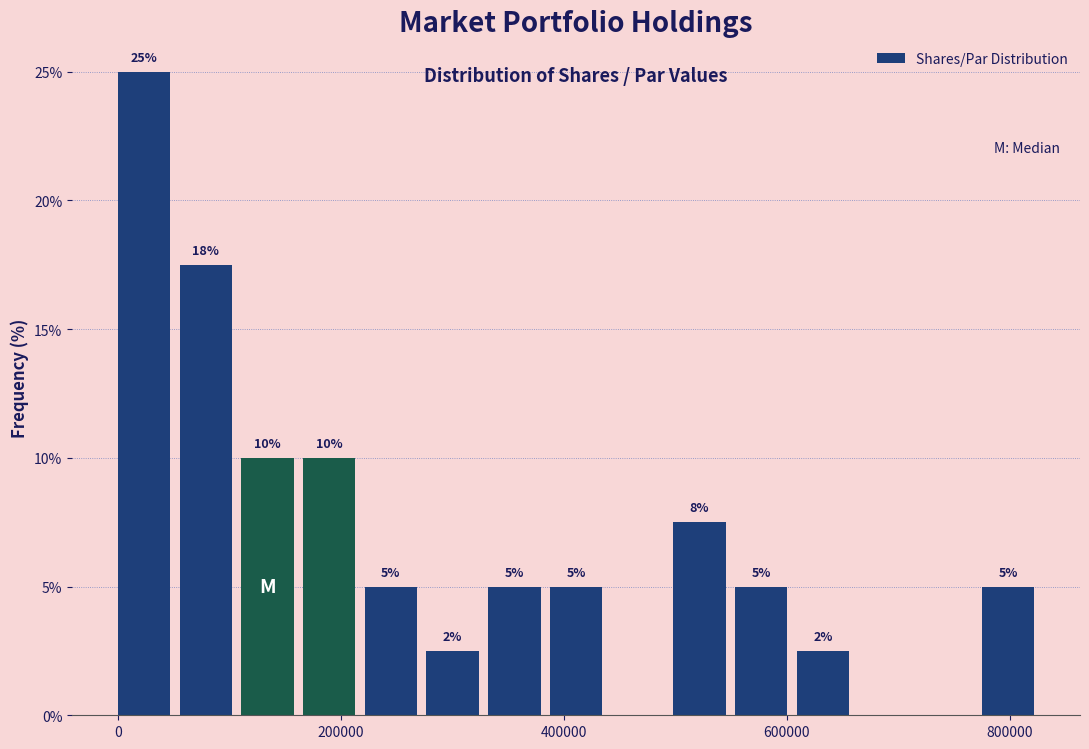

Read against the x-axis, roughly where is the centre of the tallest bar?

20000